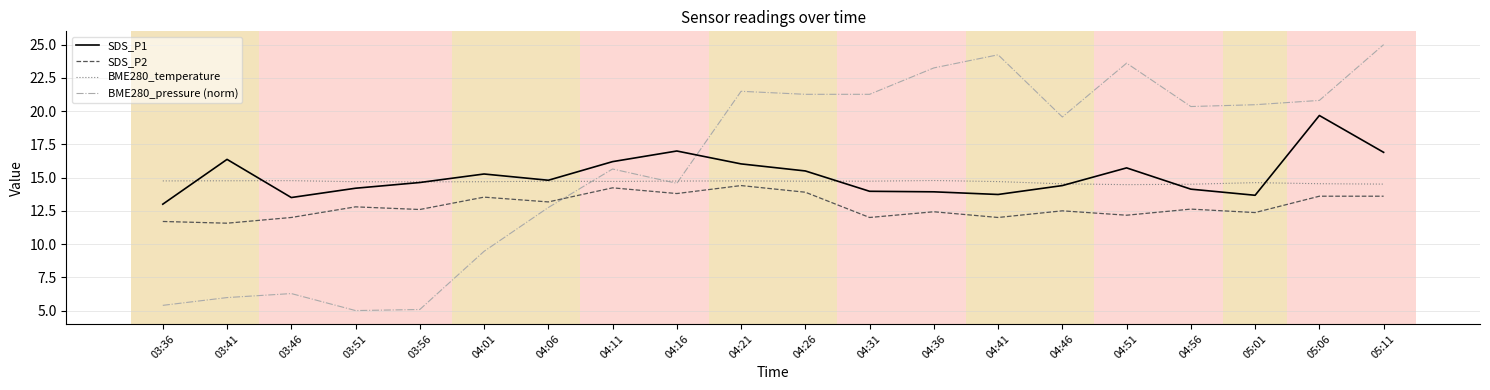

True or false: SDS_P1 has a value of 16.0 at 04:21.

True